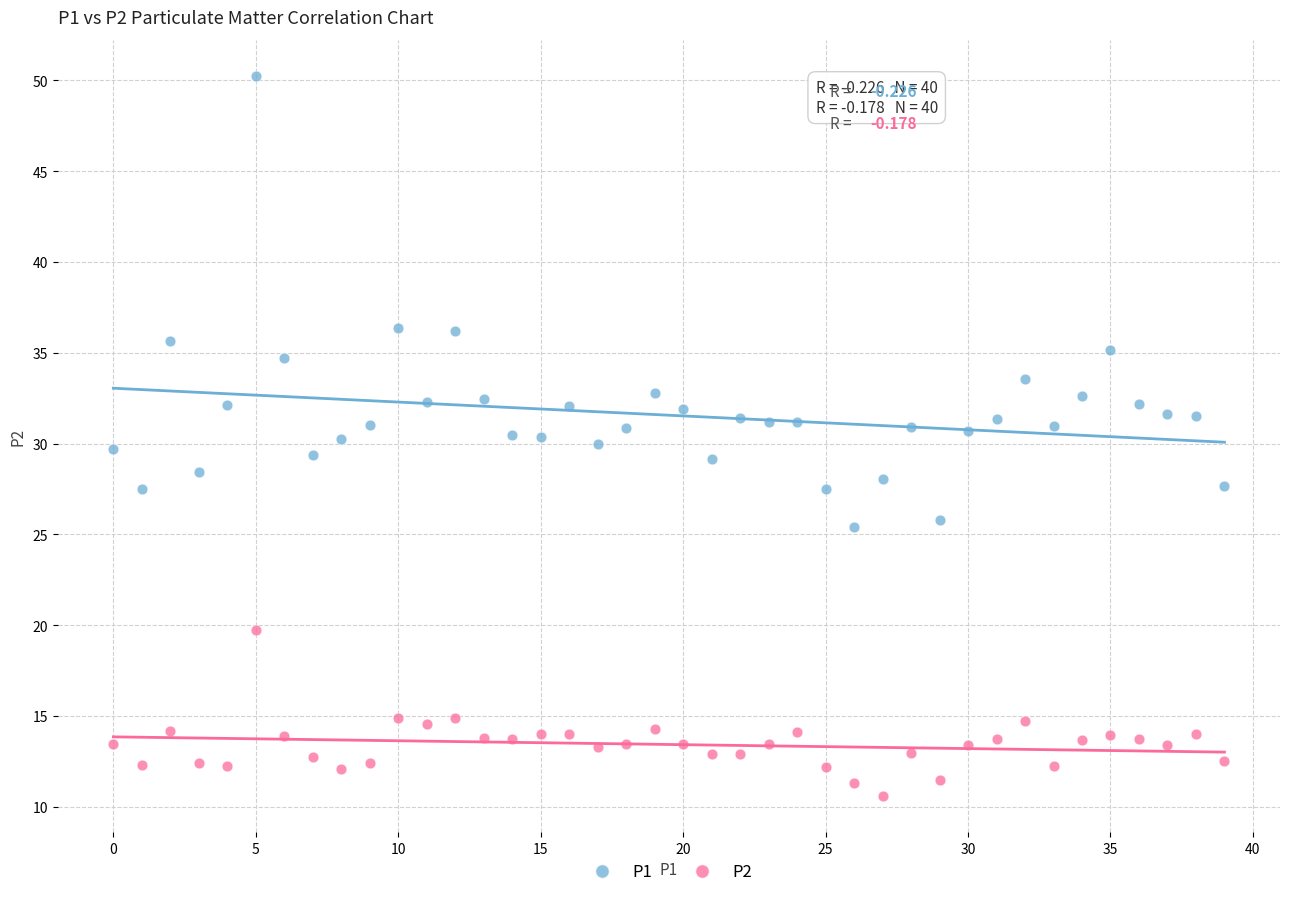

What are all the series names shown in the legend?

P1, P2